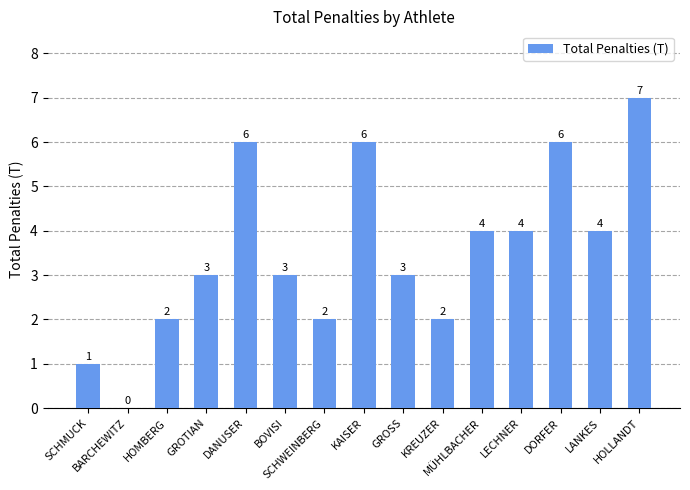

At which category does the chart reach its peak across all series?

HOLLANDT